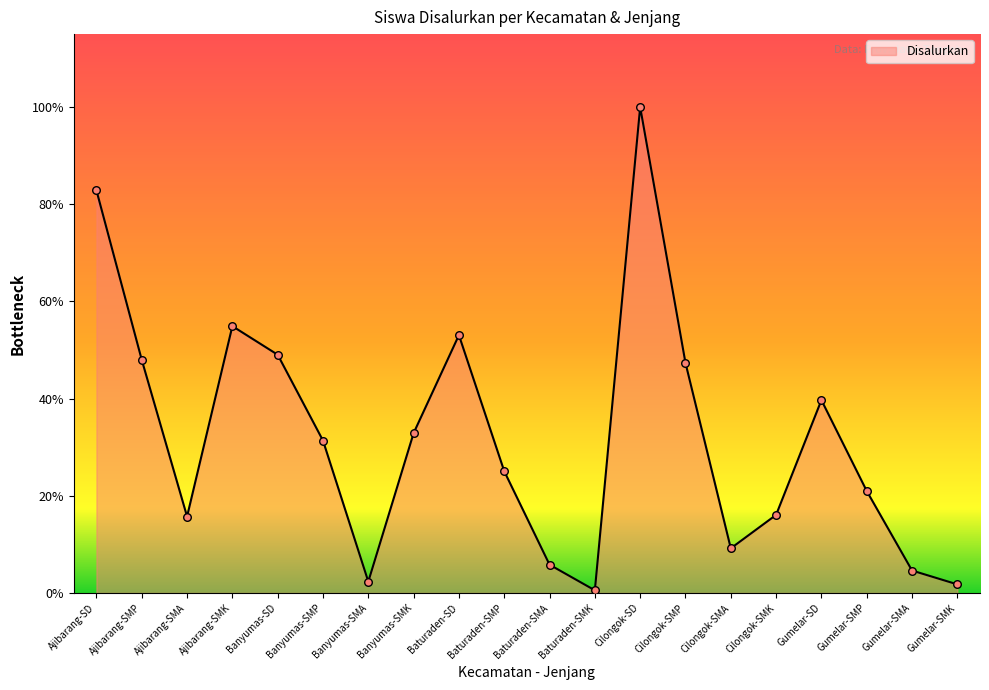

Which has a higher value, Banyumas-SMK or Ajibarang-SMK?

Ajibarang-SMK